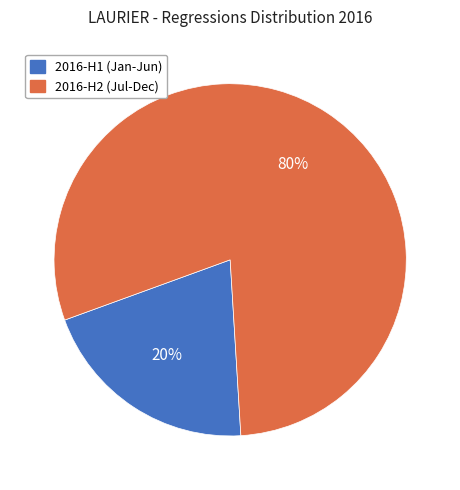

Rank the categories by value from lowest to highest.

2016-H1 (Jan-Jun), 2016-H2 (Jul-Dec)